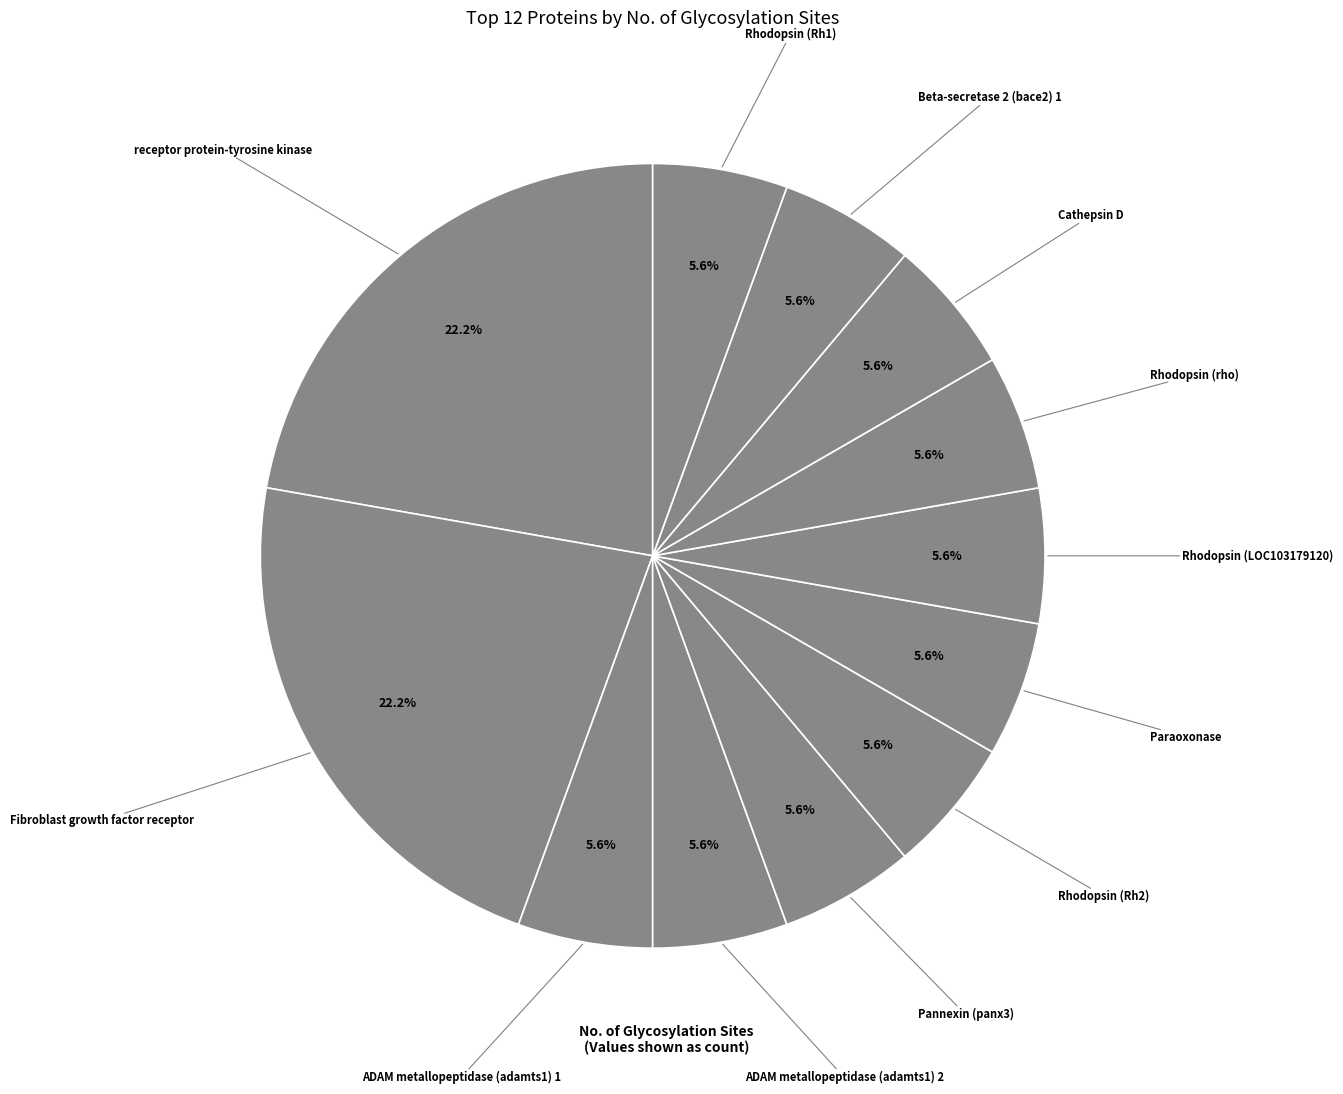

How many slices are in this pie chart?

12